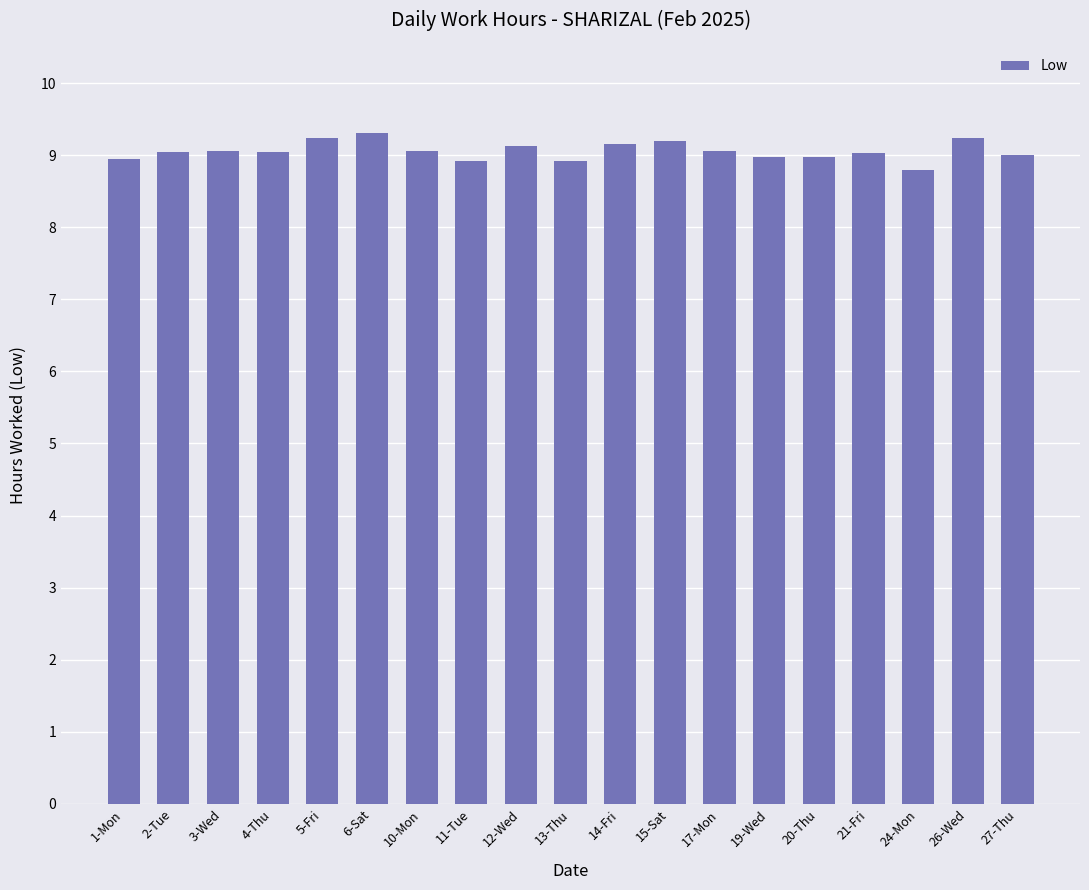

What is the maximum value shown in the chart?

9.3